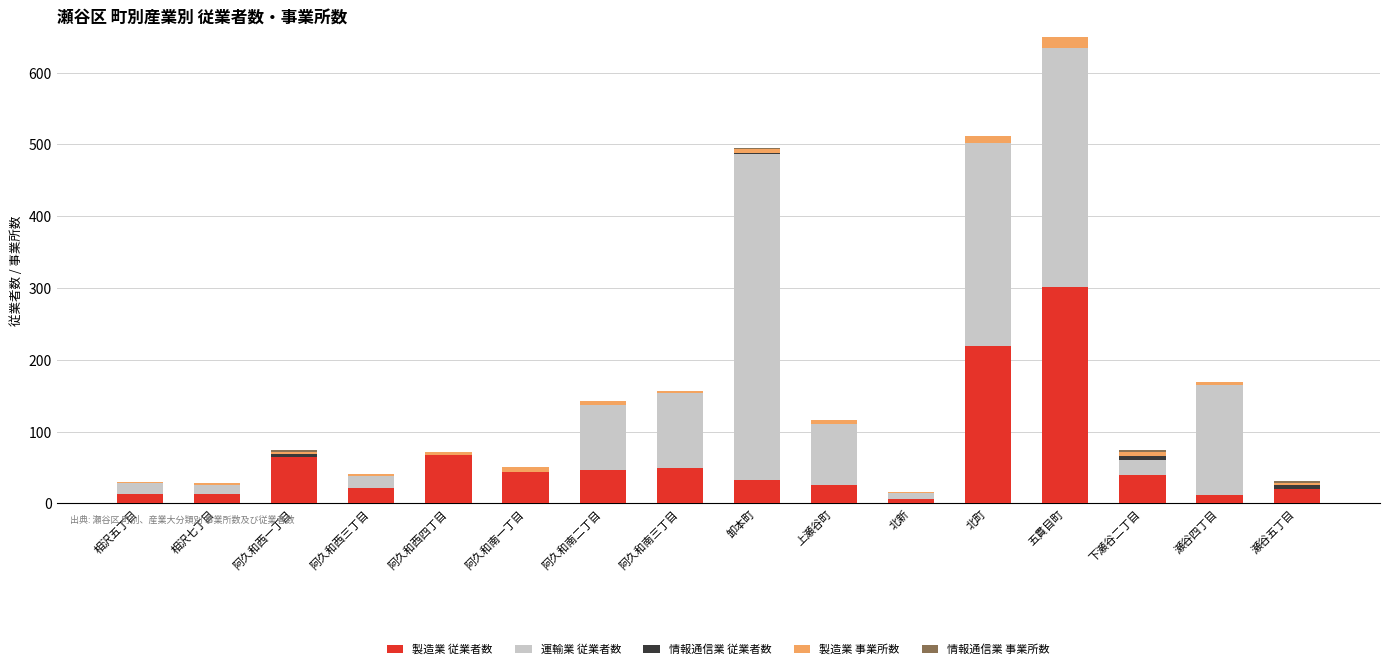

What is the maximum value for 製造業 従業者数?

301